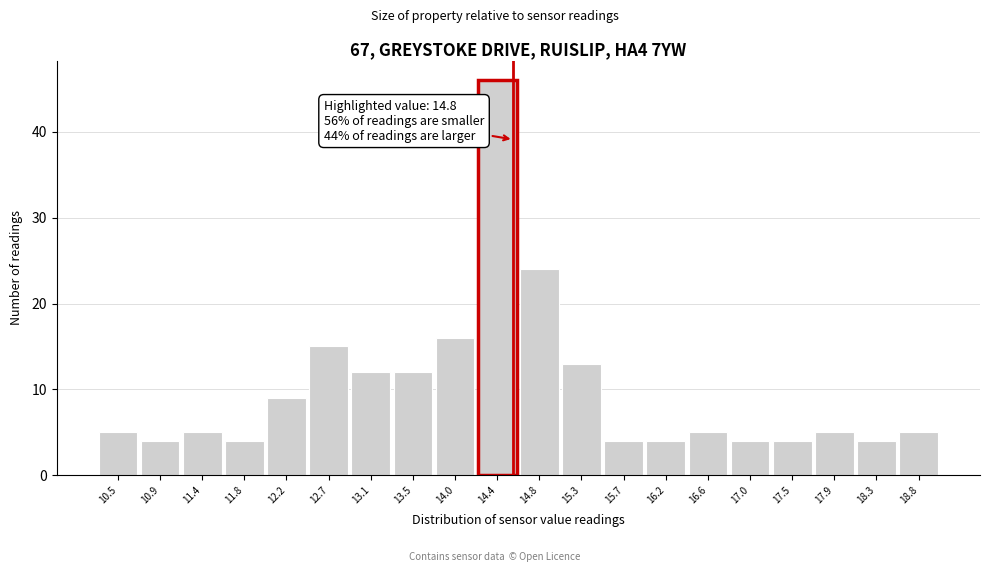

Reading left to right, extract all data points from this chart.

5	4	5	4	9	15	12	12	16	46	24	13	4	4	5	4	4	5	4	5